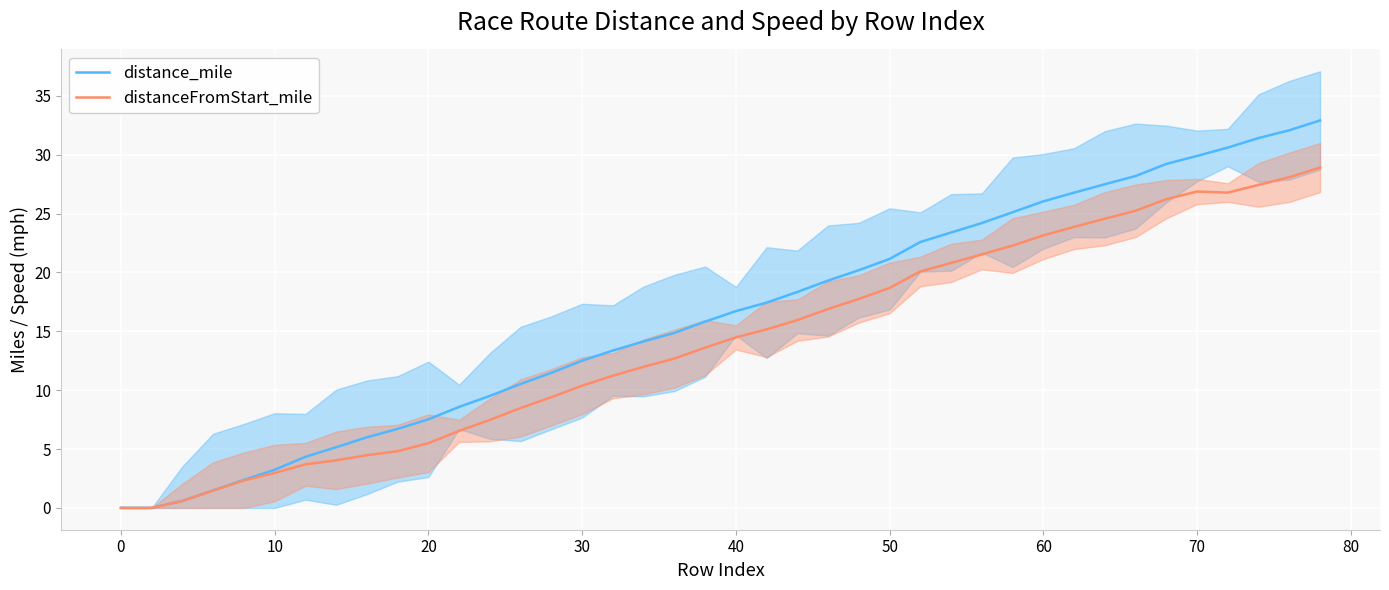

True or false: distanceFromStart_mile and distance_mile cross at least once.

False